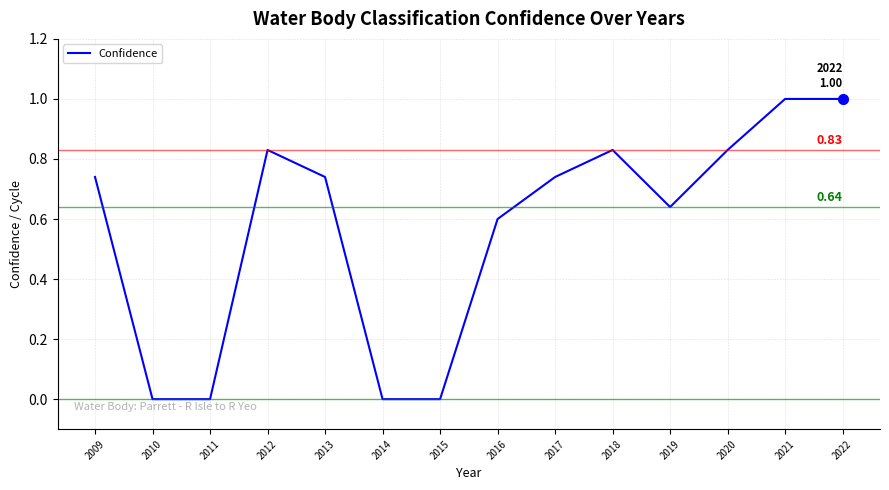

What is the change in value from 2009 to 2020?

+0.1